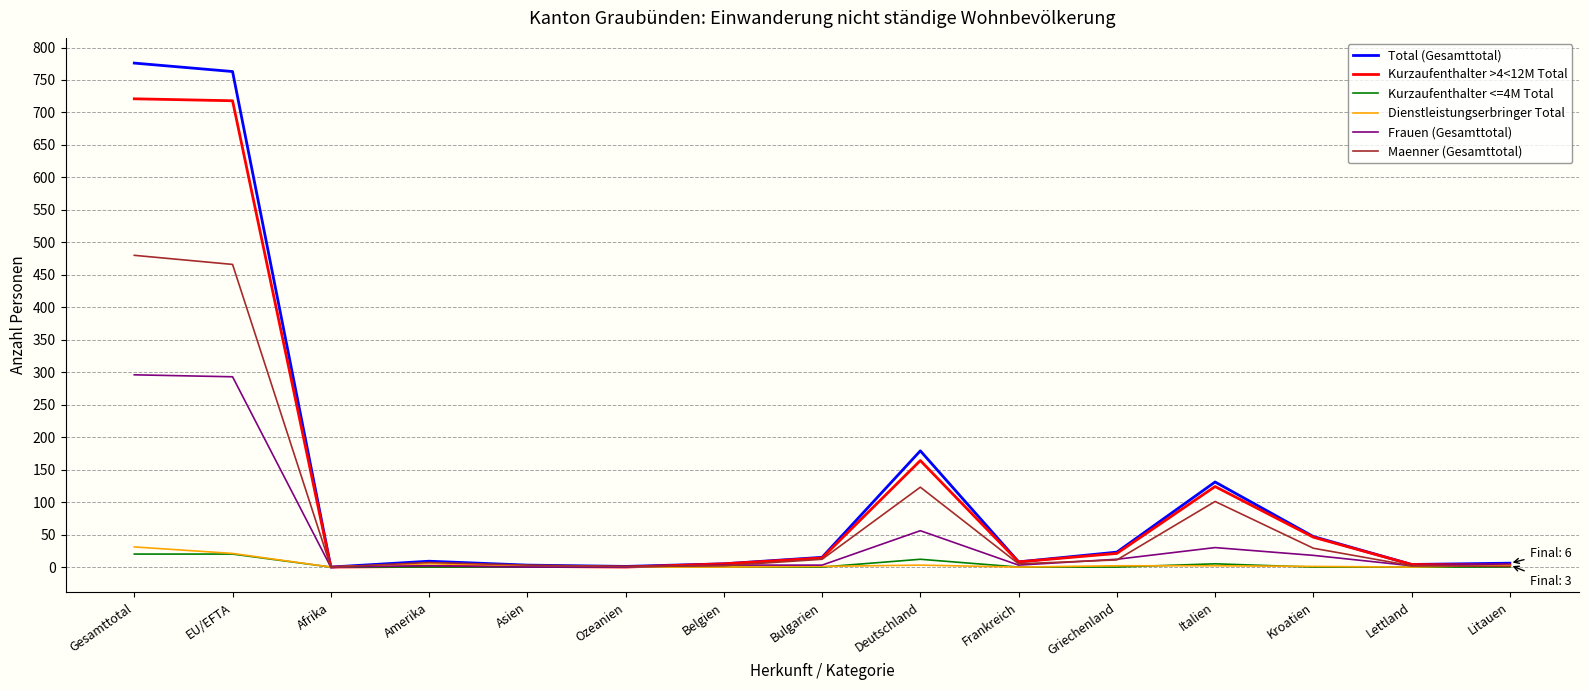

What is the maximum value for Kurzaufenthalter <=4M Total?

20